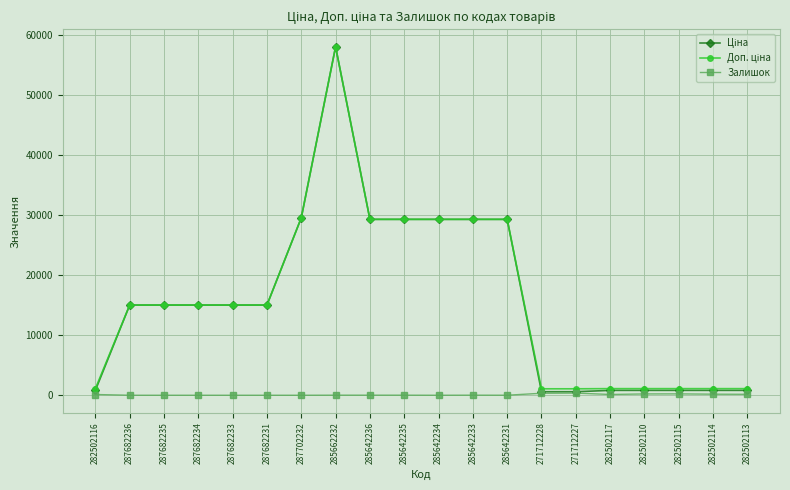

True or false: Залишок has more than 2 points higher than both neighbors.

True